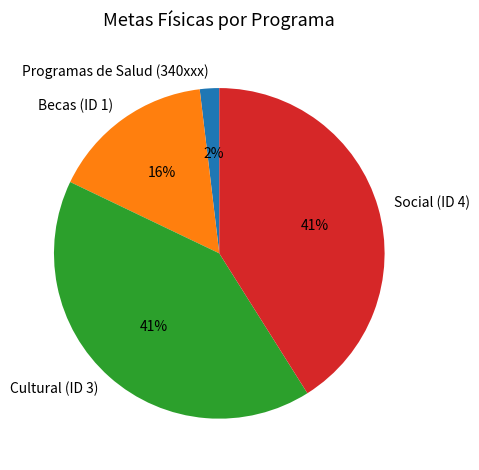

Is it true that Cultural (ID 3) is 41% of the pie?

True